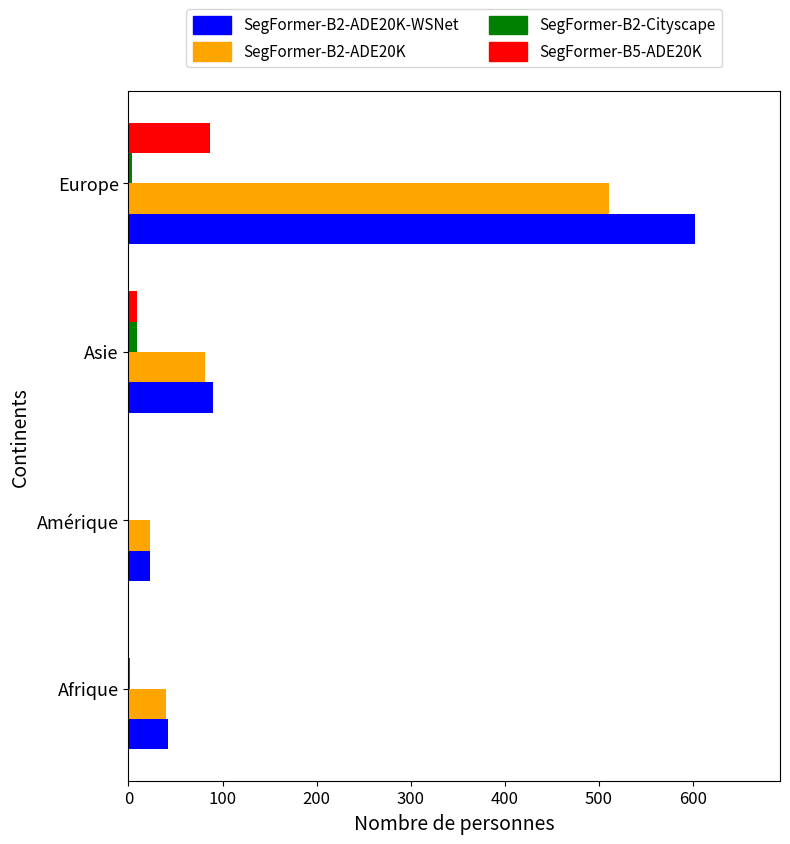

At which category is the sum across all series the highest?

Europe